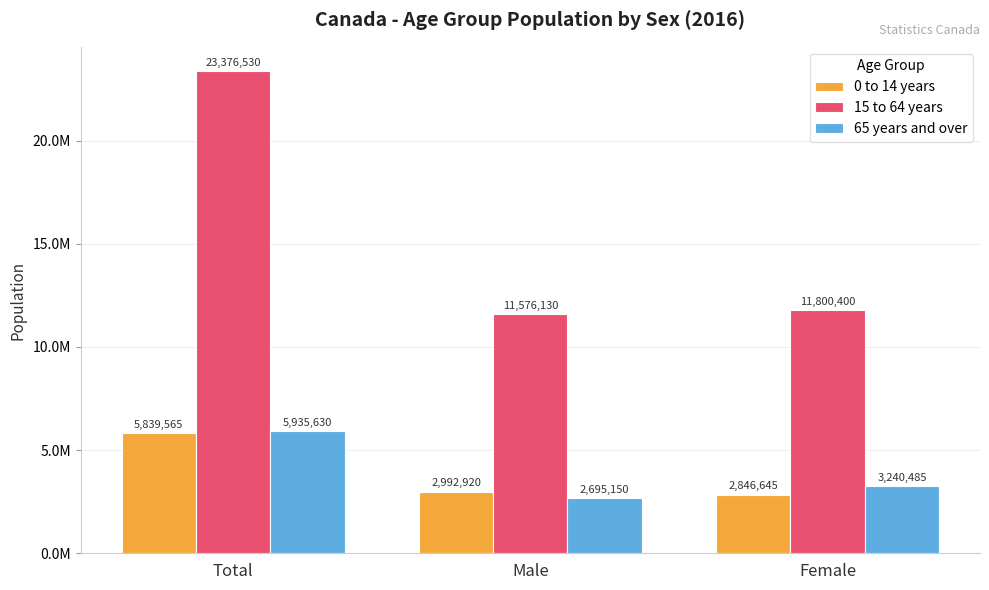

What are all the series names shown in the legend?

0 to 14 years, 15 to 64 years, 65 years and over